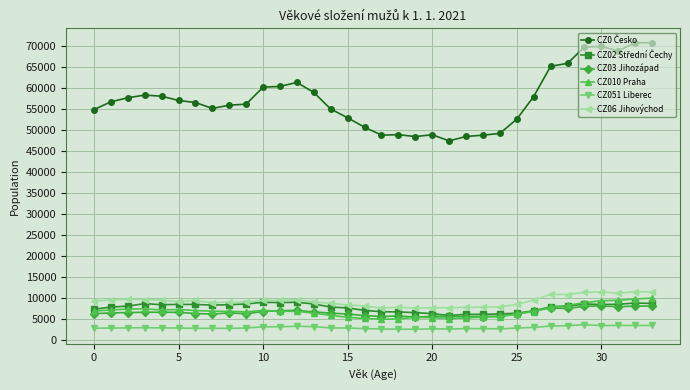

True or false: CZ03 Jihozápad has more than 1 interior local peaks.

True